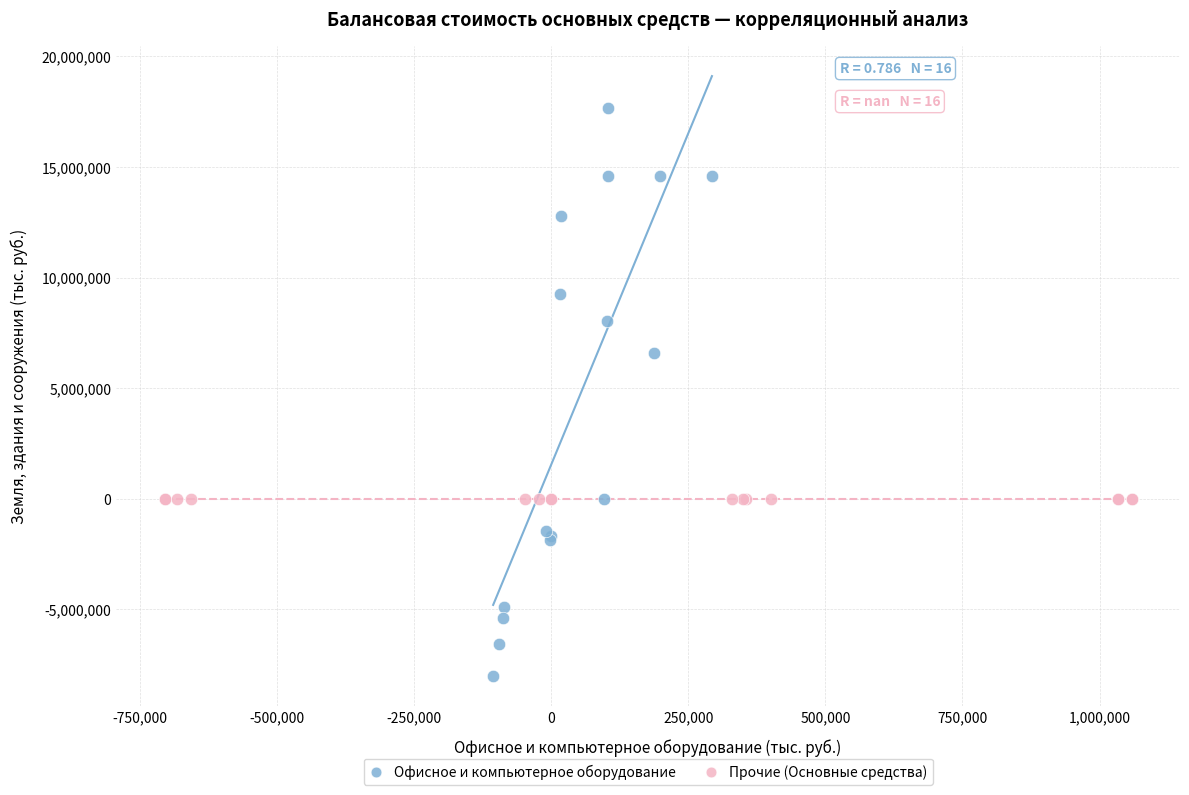

Which series contains the lowest Y value?

Офисное и компьютерное оборудование